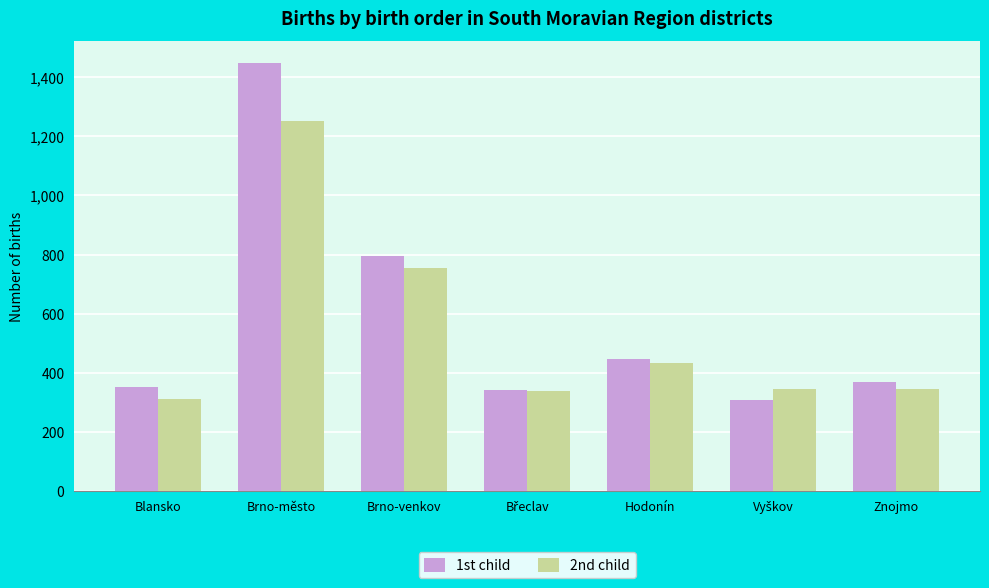

How many bars are there in total?

14